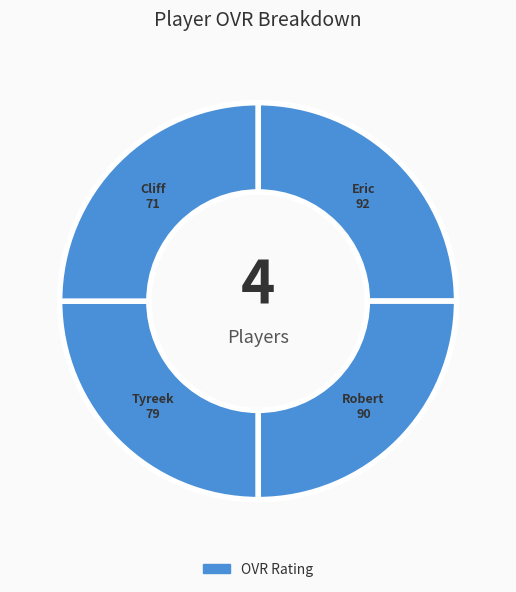

To the nearest percent, what is the average slice percentage?

25%